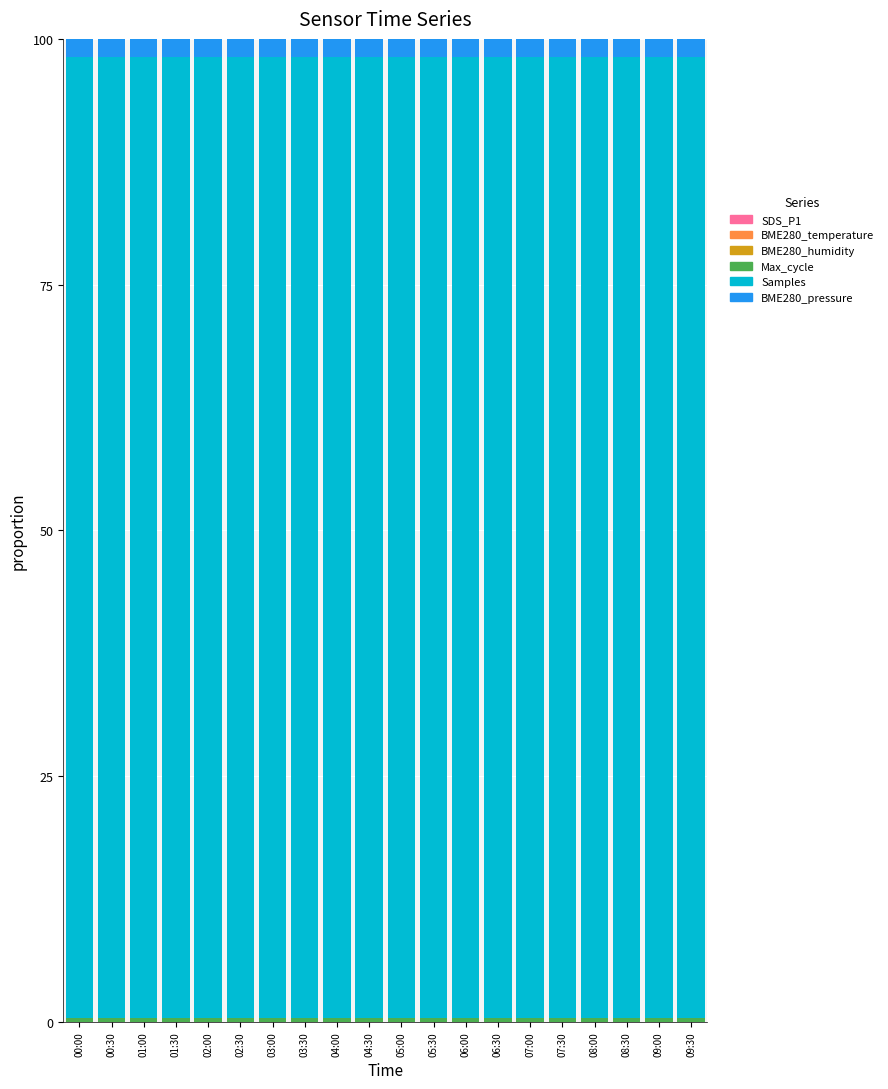

Count the number of categories in the chart.

20